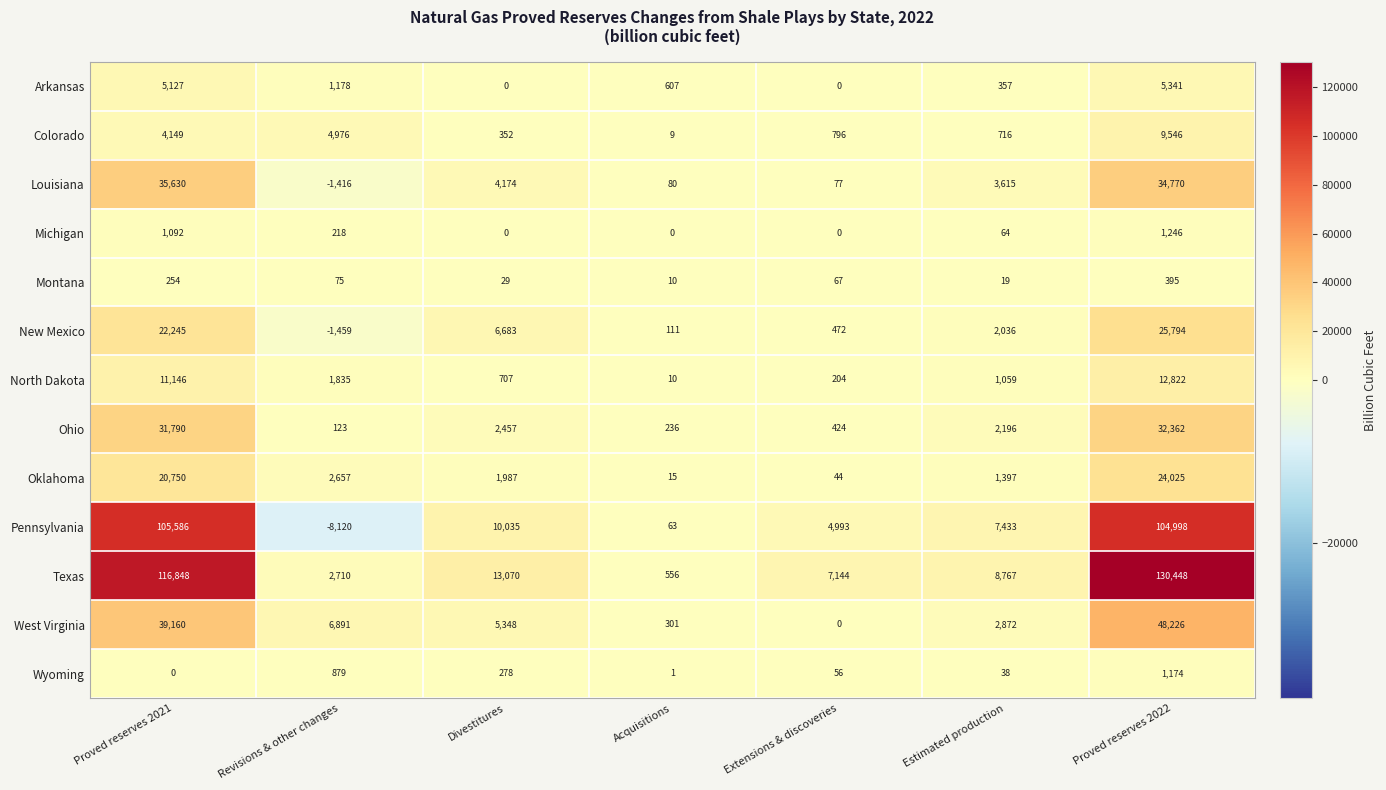

How many data points does each series have?

7